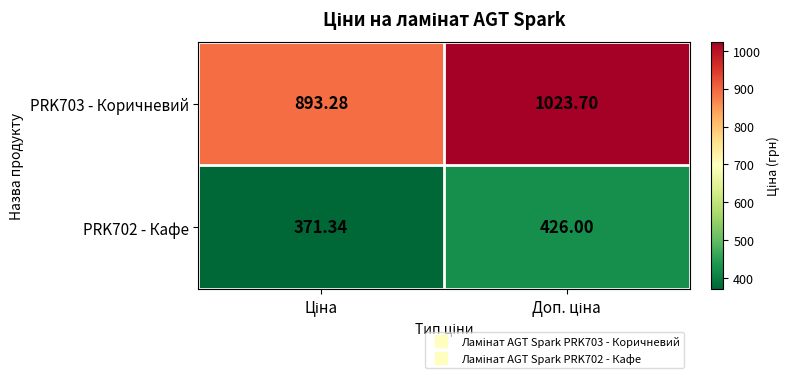

How many values in the PRK703 - Коричневий series are below 1023?

1